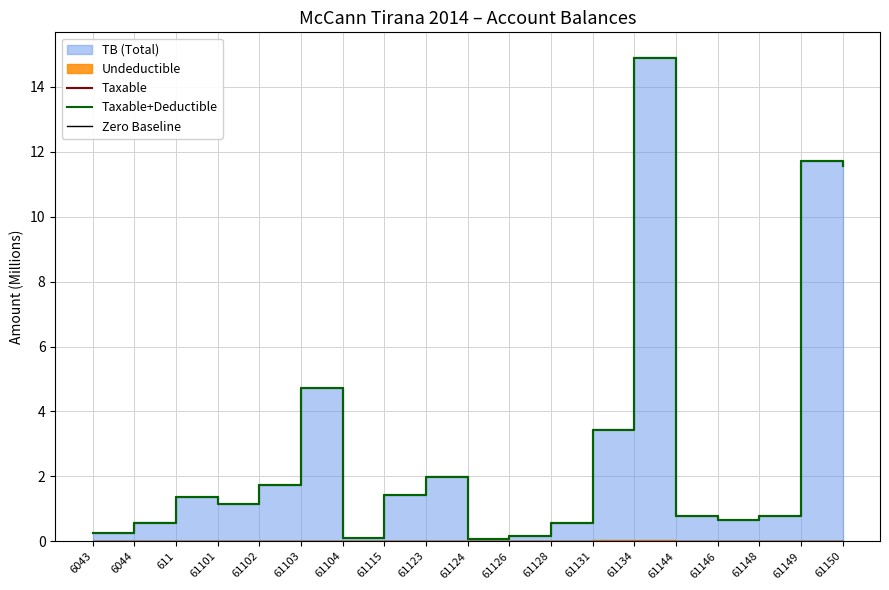

True or false: Taxable+Deductible has more than 1 points higher than both neighbors.

True